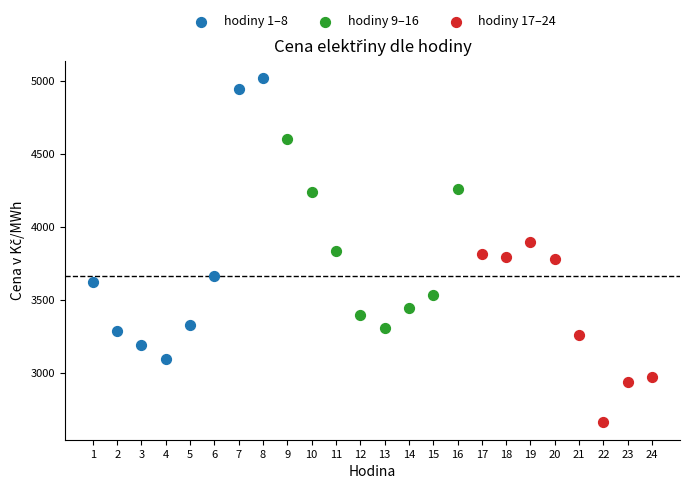

Which series reaches the maximum Y coordinate?

hodiny 1–8